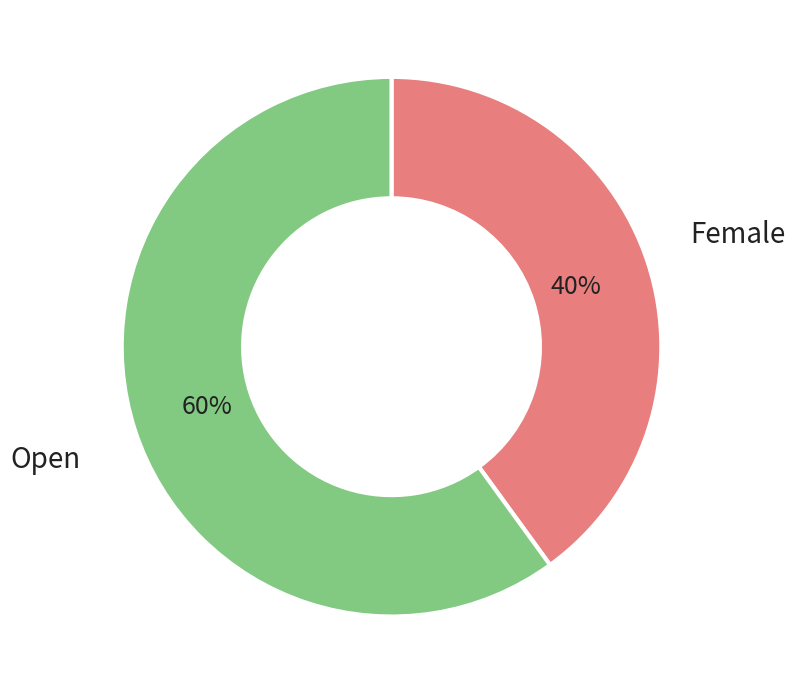

Does any single category account for the majority?

Yes